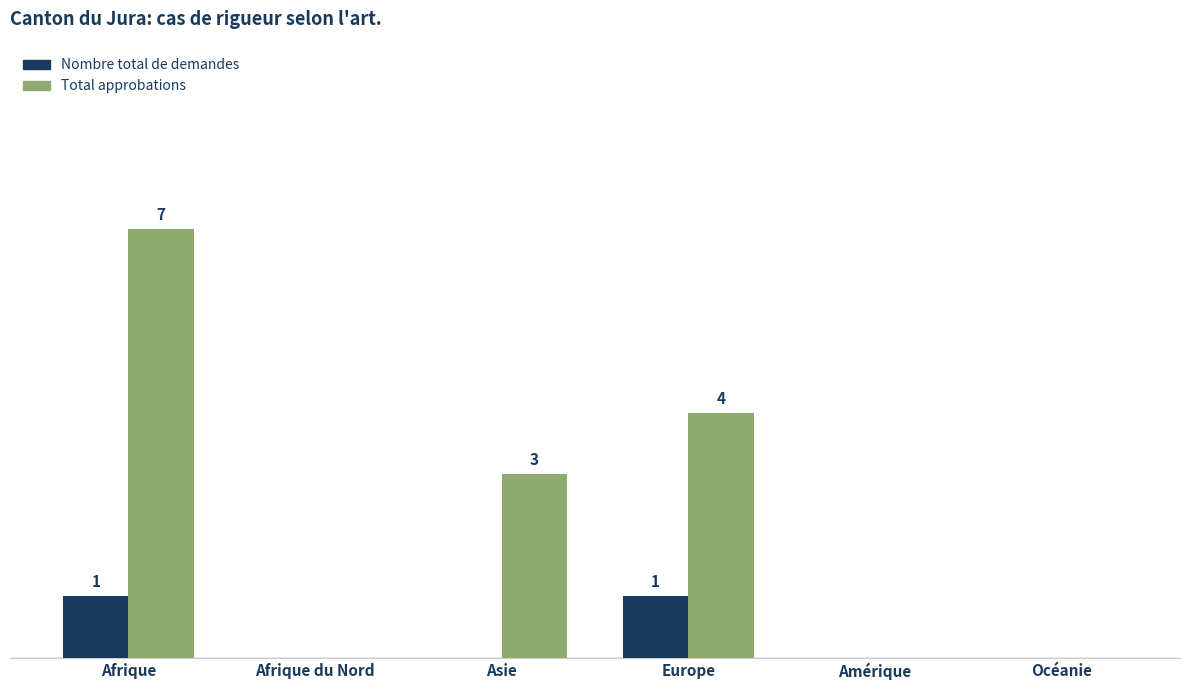

At which category does the chart reach its minimum across all series?

Afrique du Nord